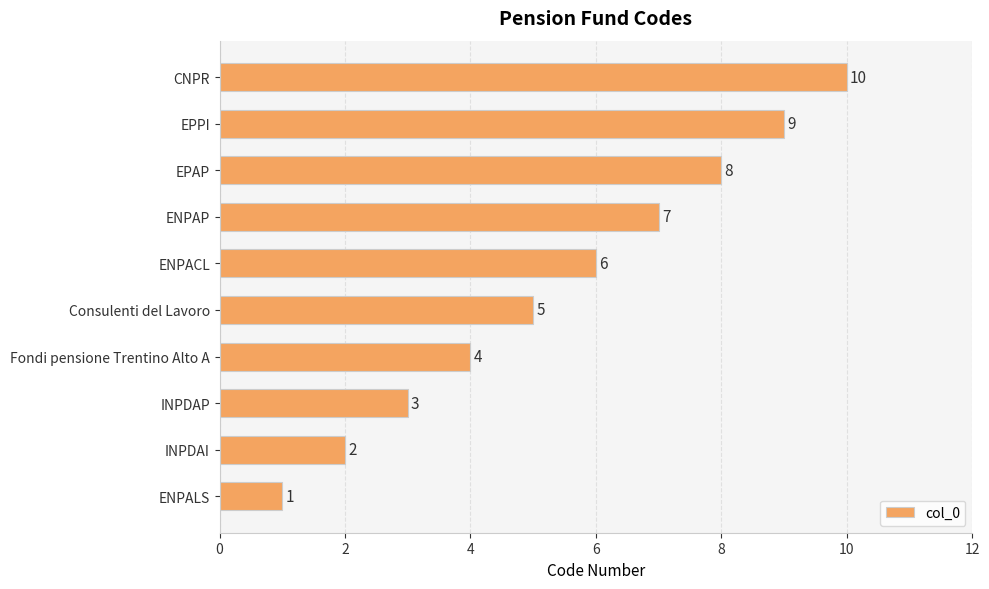

Approximately how many times larger is the value at Fondi pensione Trentino Alto A compared to ENPALS?

4.0